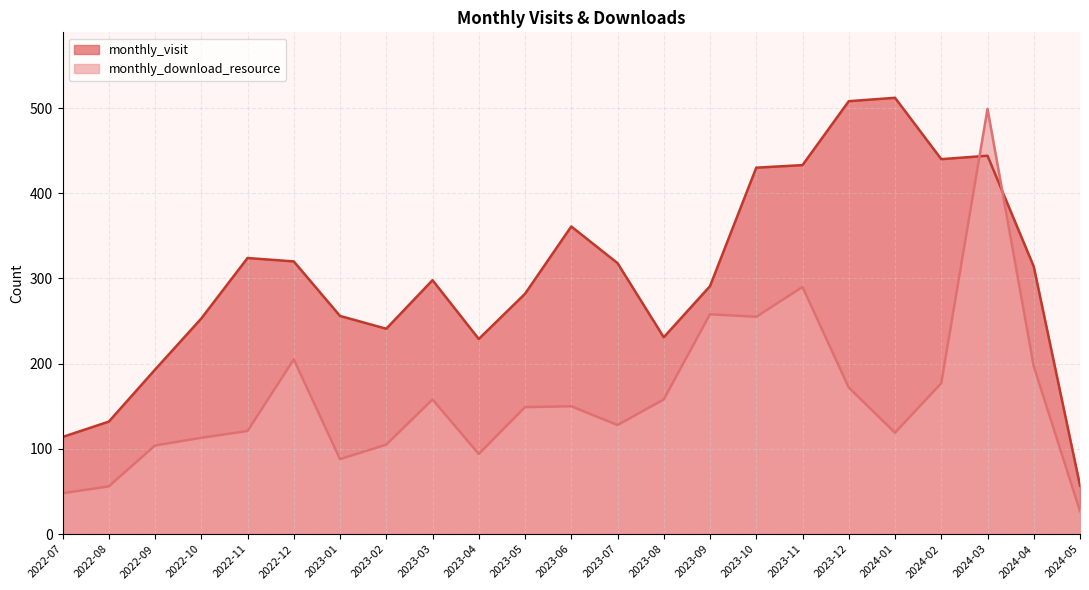

After their last crossing, which series has the higher values: monthly_download_resource or monthly_visit?

monthly_visit